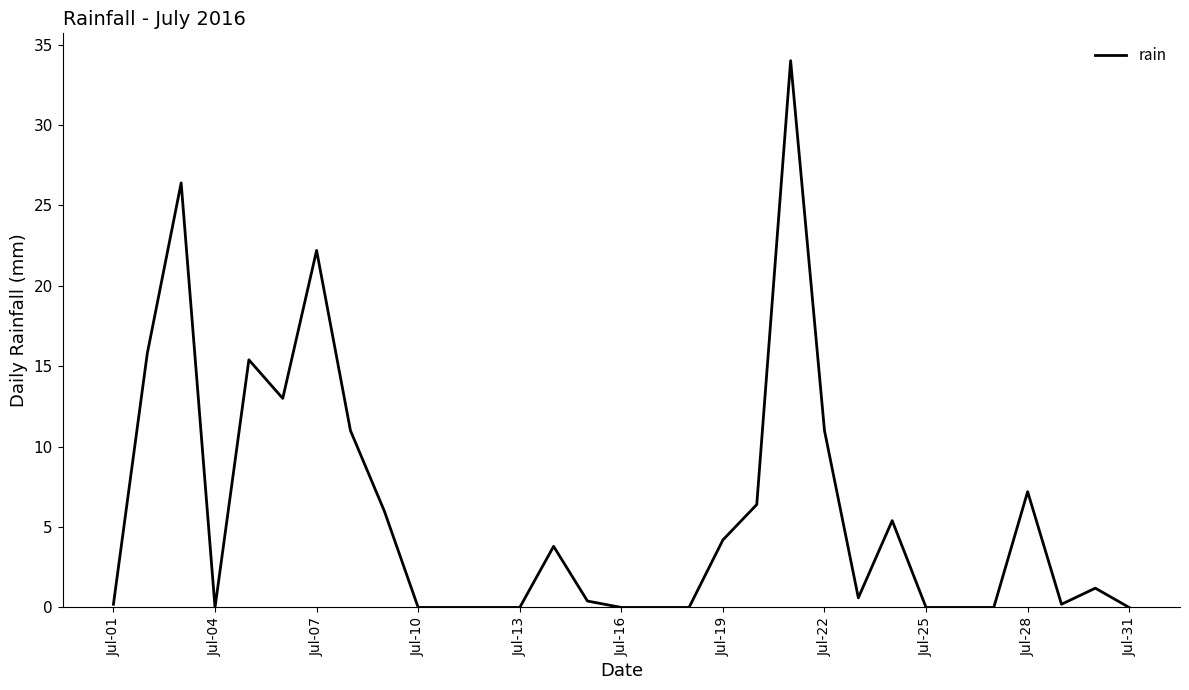

What is the greatest value displayed?

34.0